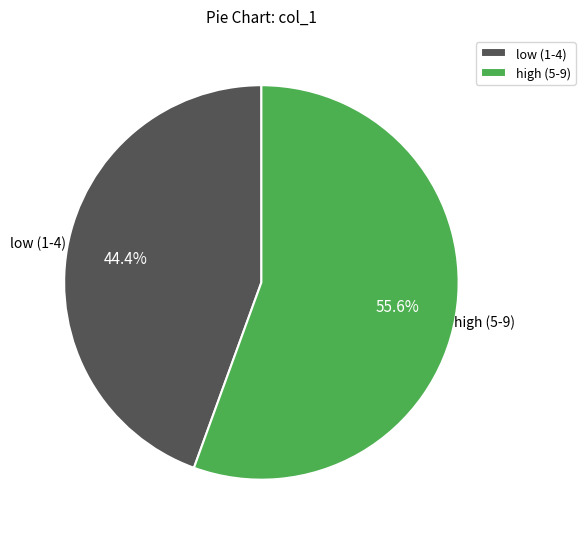

What percentage do low (1-4) and high (5-9) together represent?

100.0%